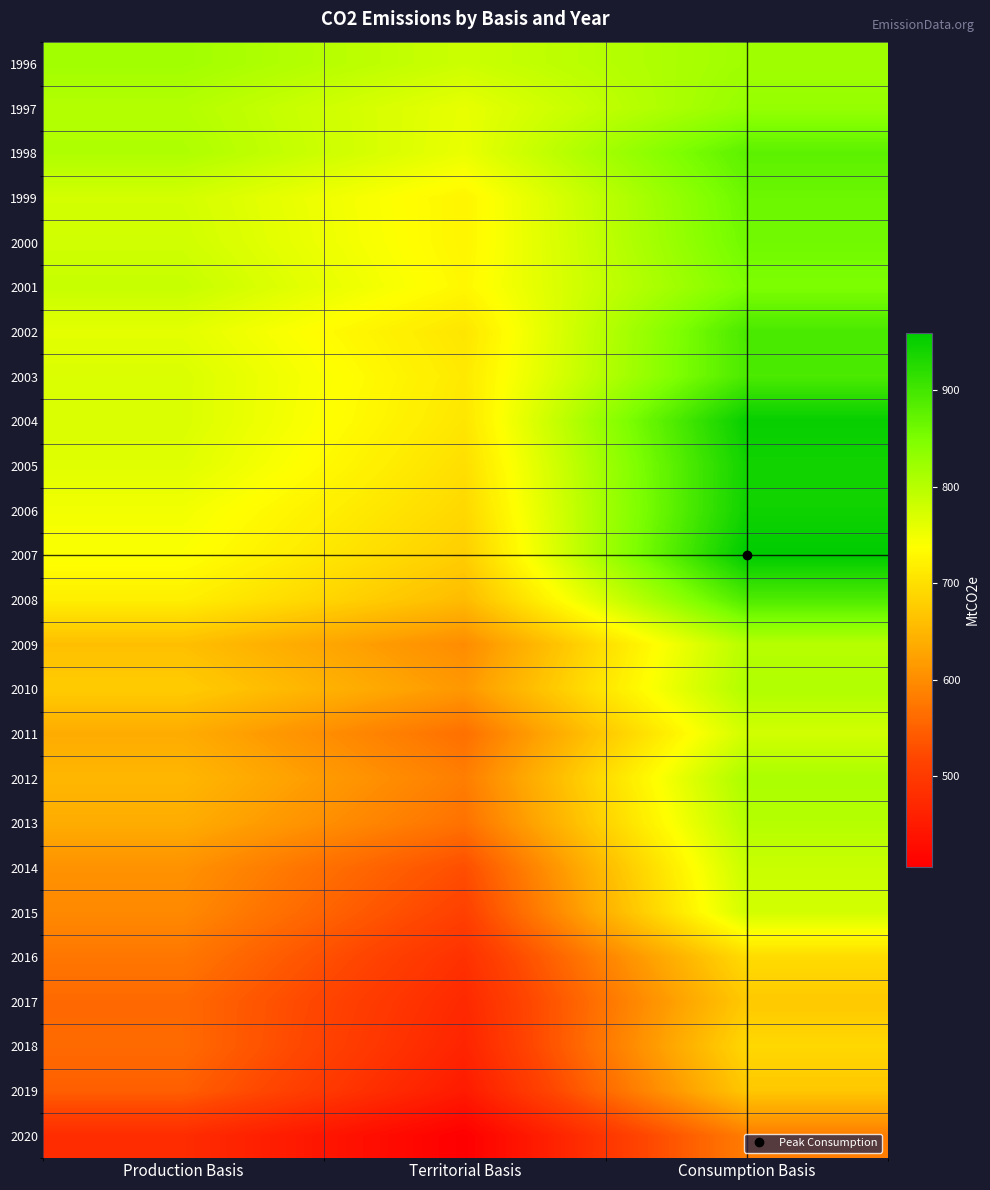

How many data points does each series have?

3